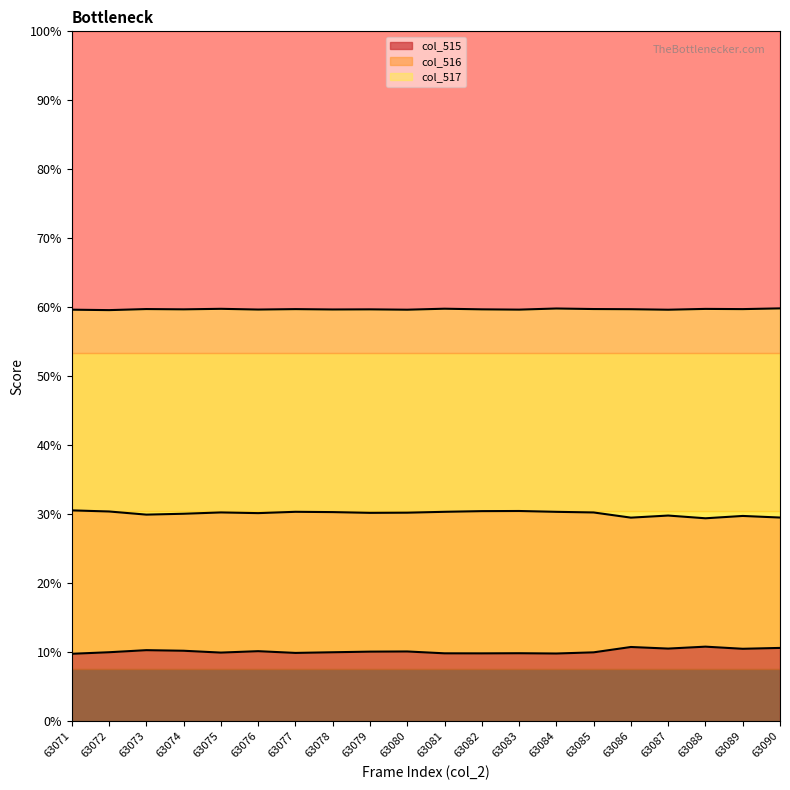

Reading left to right, extract all data points from this chart.

col_516: 19341	19280	19350	19357	19259	19628	19502	19471	19479	19339	19628	19895	19833	19973	19893	19895	19835	19837	19672	19735
col_517: 39092	39140	39148	39153	39093	39154	39219	39232	39130	39169	39154	39187	39156	39100	39207	39177	39127	39118	39208	39180